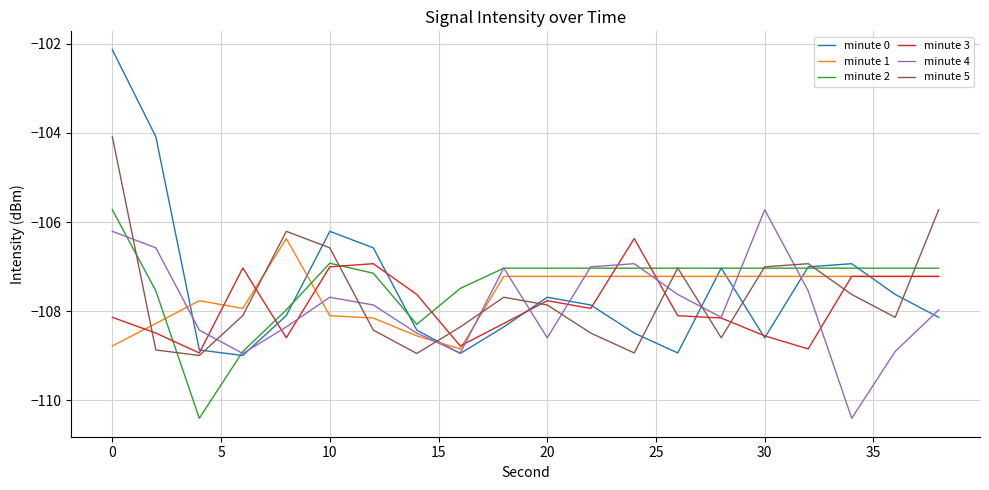

Which series has the largest range (max minus min)?

minute 0